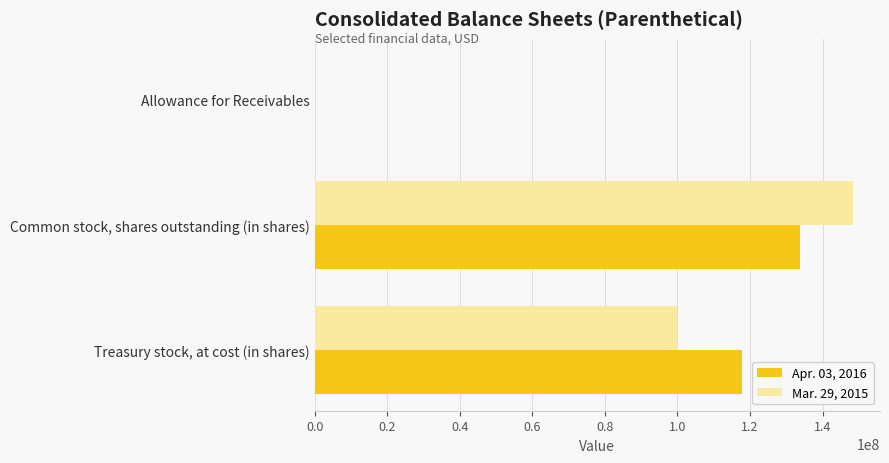

Between Common stock, shares outstanding (in shares) and Treasury stock, at cost (in shares), which series saw the biggest shift?

Mar. 29, 2015